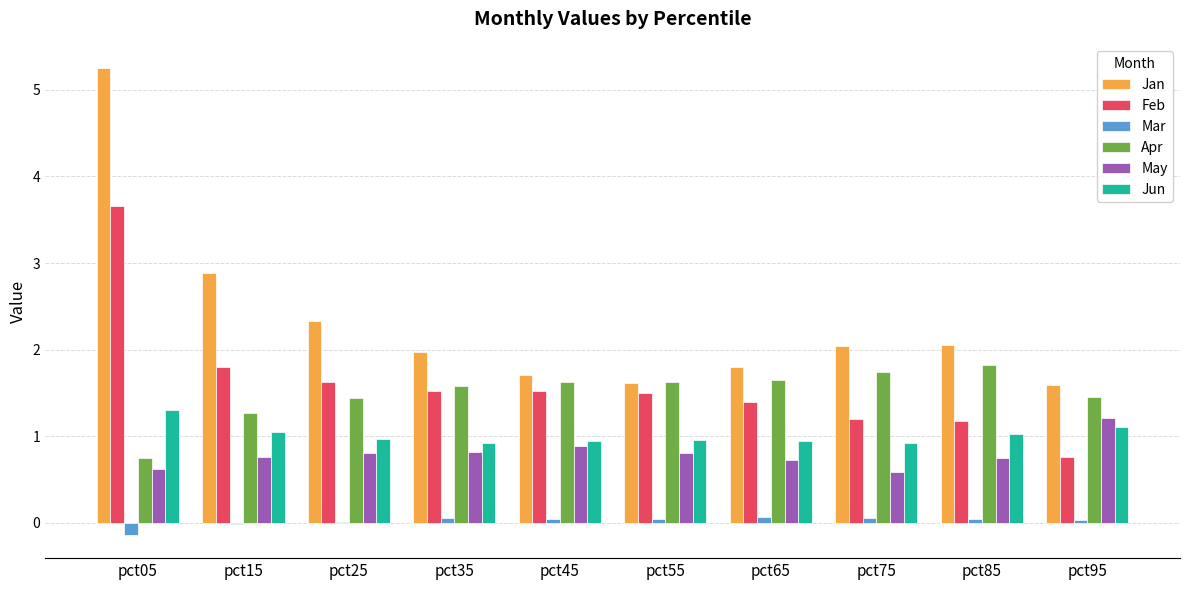

Which category has the highest value across all series?

pct05